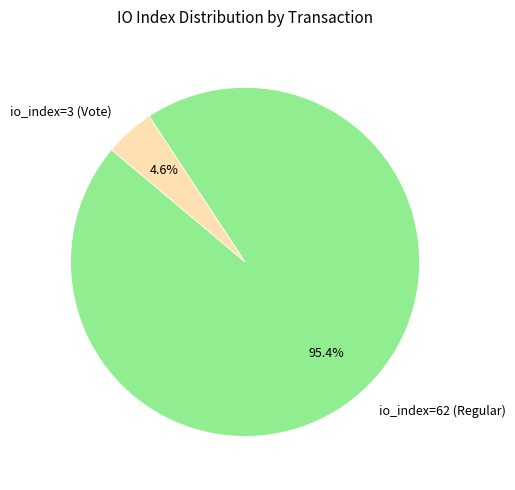

Do io_index=62 (Regular) and io_index=3 (Vote) together represent more than half of the pie?

Yes